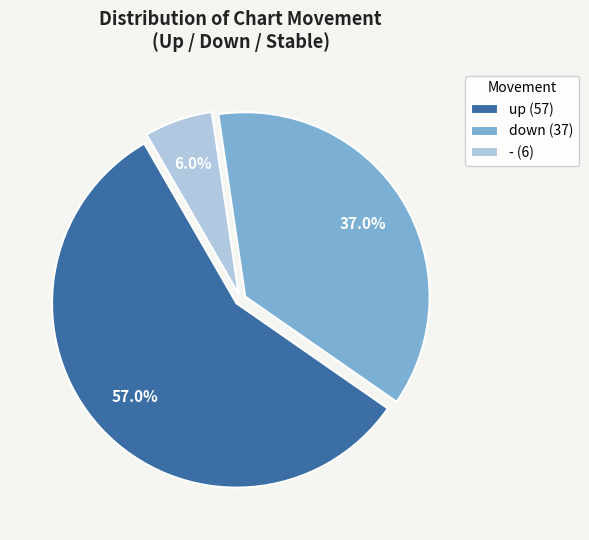

The down slice represents 30% of the pie. True or false?

False